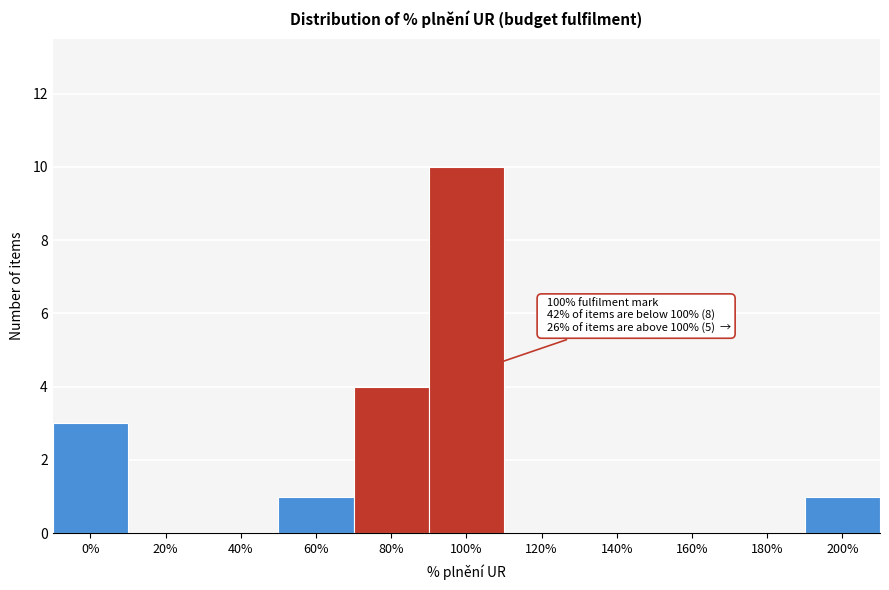

Reading left to right, what are all the values shown in this chart?

0%=3	20%=0	40%=0	60%=1	80%=4	100%=10	120%=0	140%=0	160%=0	180%=0	200%=1